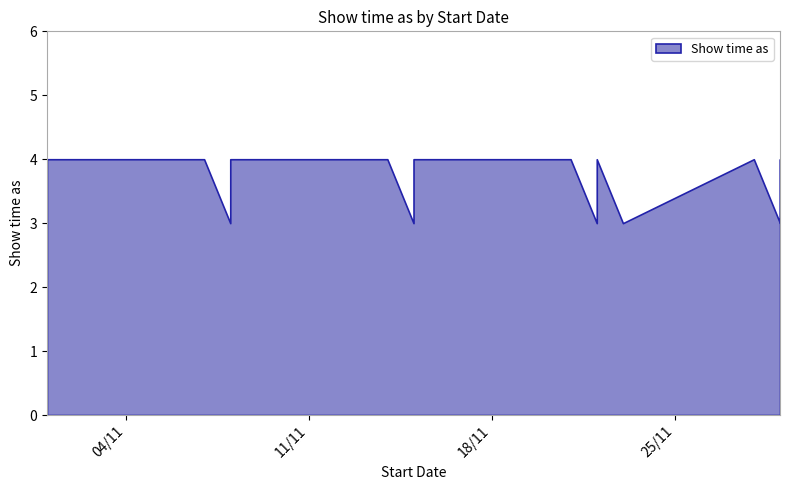

The chart shows a value of 5 at 8/11/2014. True or false?

False